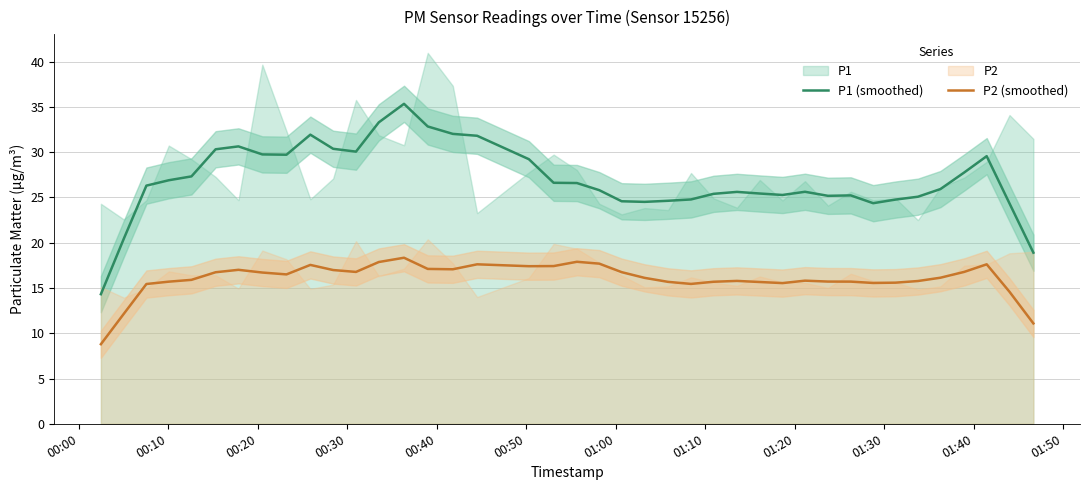

True or false: P1 (smoothed) and P2 (smoothed) cross at least once.

False